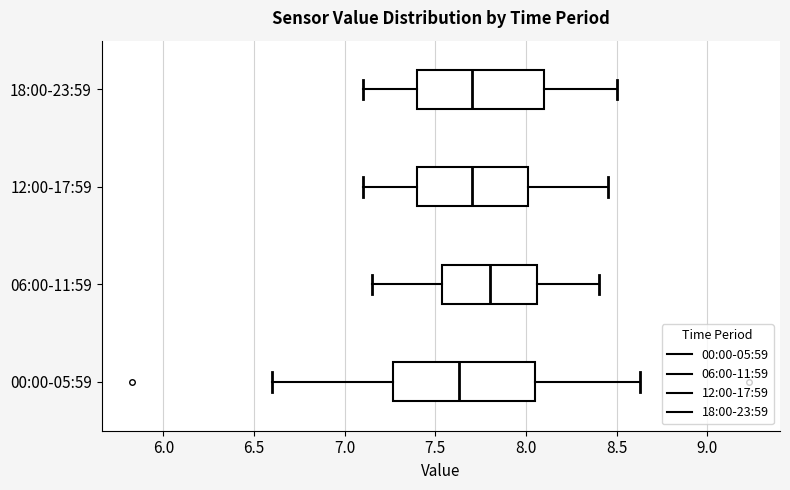

Reading bottom to top, read every box against the x-axis: the position of its median line, the range the box covers, and the ends of its whiskers. The values are not printed on the chart, so give them approximately, as read against the axis.

00:00-05:59: median 7.65, box 7.25 to 8.05, whiskers 6.60 to 8.65
06:00-11:59: median 7.80, box 7.55 to 8.05, whiskers 7.15 to 8.40
12:00-17:59: median 7.70, box 7.40 to 8.00, whiskers 7.10 to 8.45
18:00-23:59: median 7.70, box 7.40 to 8.10, whiskers 7.10 to 8.50